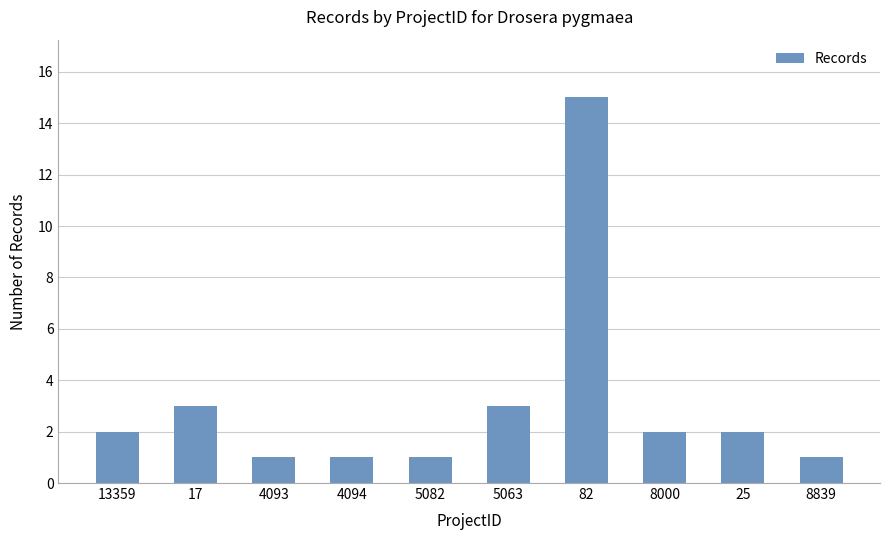

What is the maximum value shown in the chart?

15